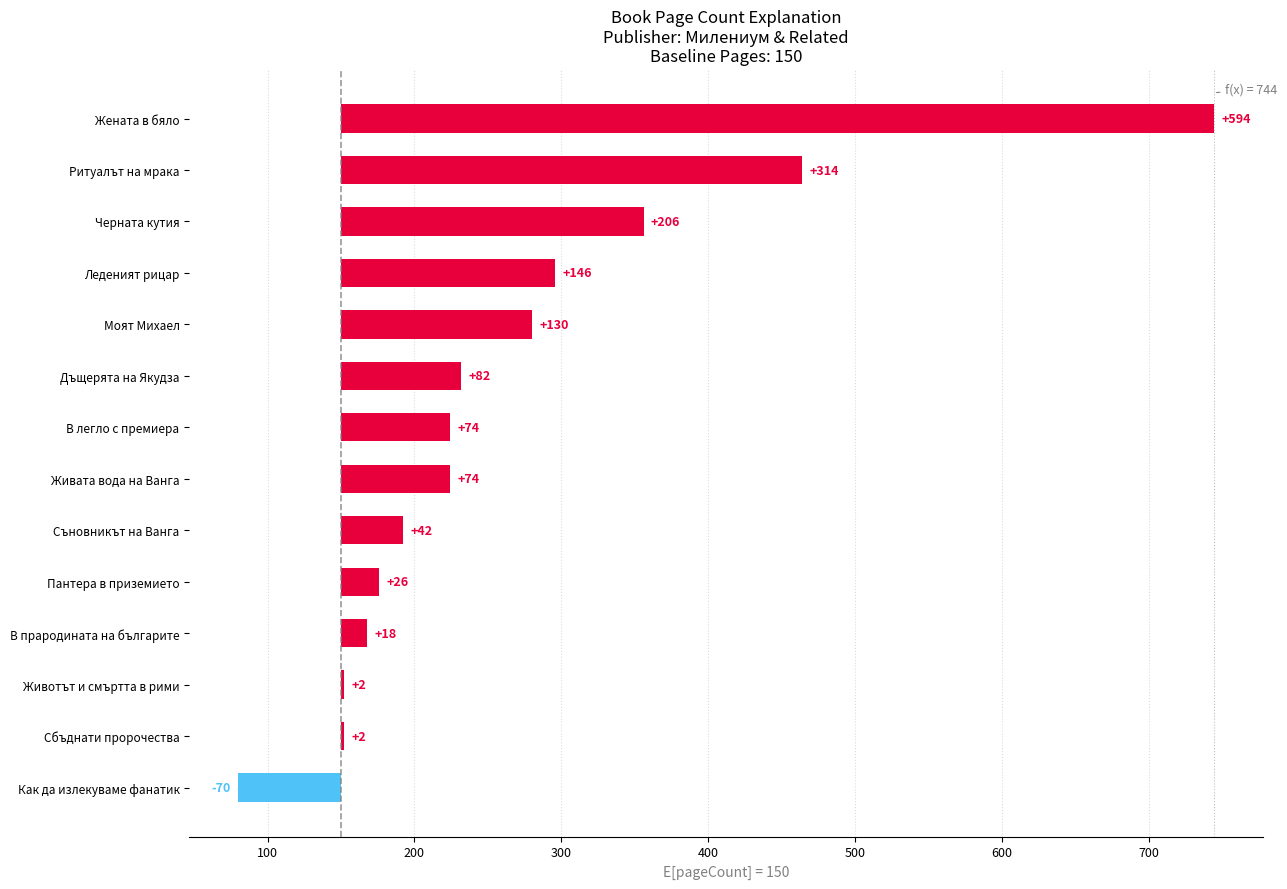

Reading right to left, what are all the values shown in this chart?

594	314	206	146	130	82	74	74	42	26	18	2	2	-70